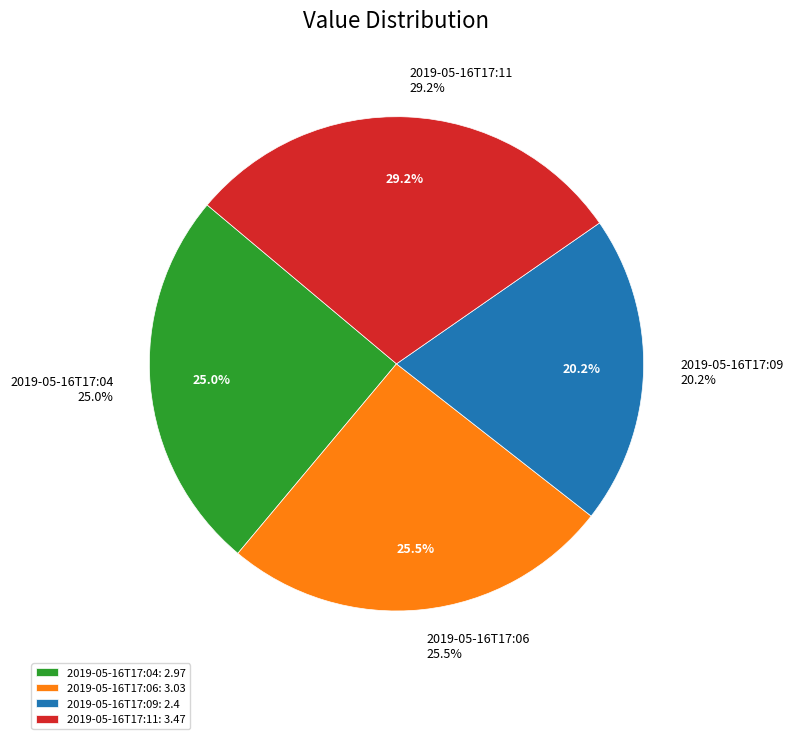

To the nearest percent, what percentage of the pie is 2019-05-16T17:06?

26%